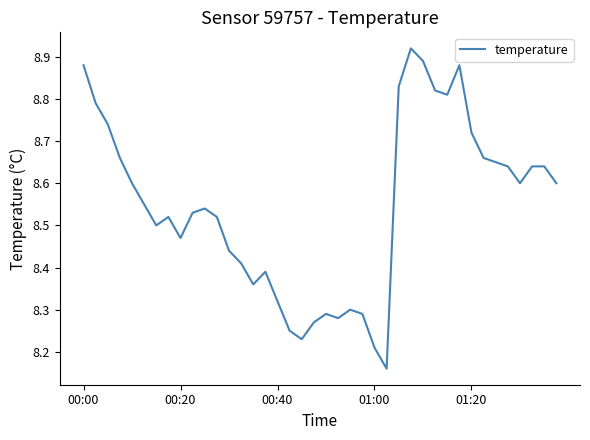

What is the difference between the maximum and minimum values?

0.8